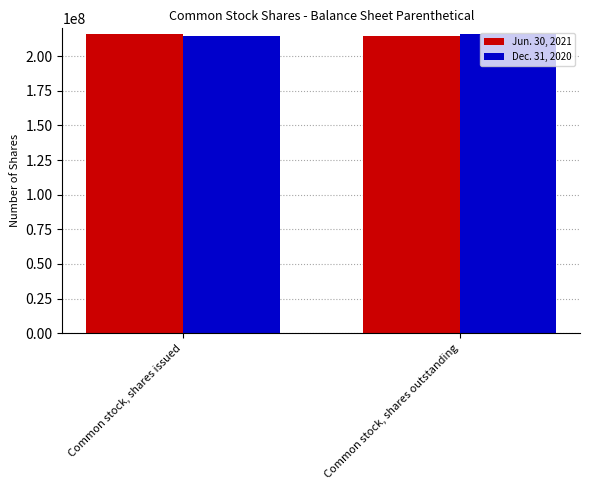

What is the sum of the Dec. 31, 2020 values at Common stock, shares outstanding and Common stock, shares issued?

430151054